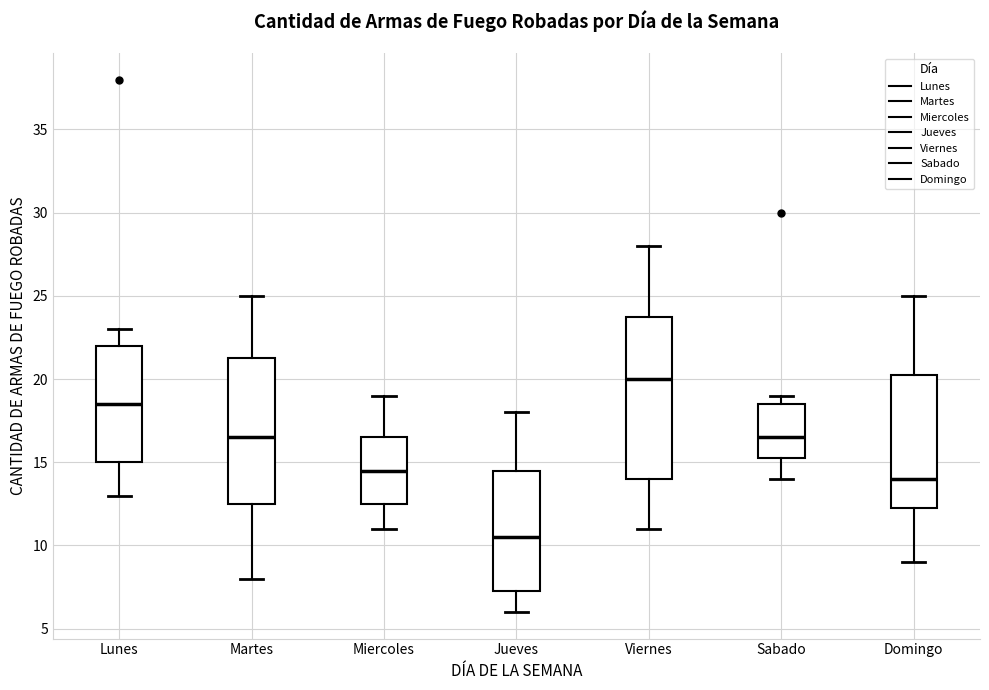

Which box has the highest median line?

Viernes